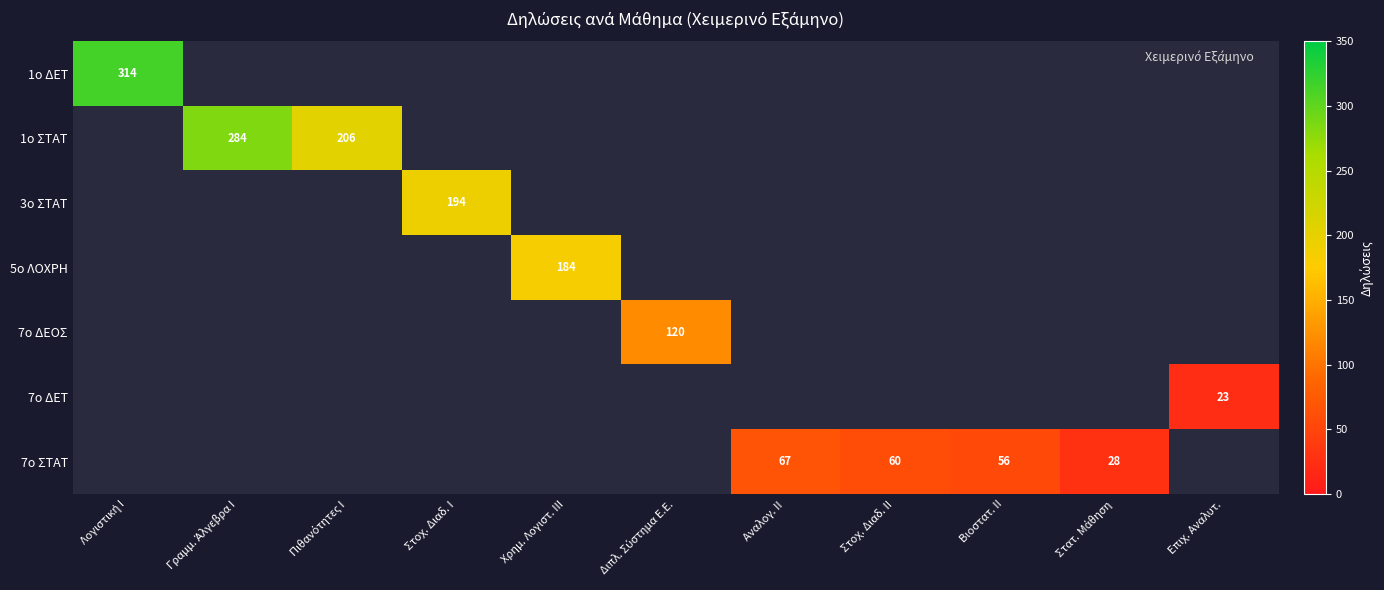

True or false: 3ο ΣΤΑΤ has a value of 0 at Λογιστική Ι.

True